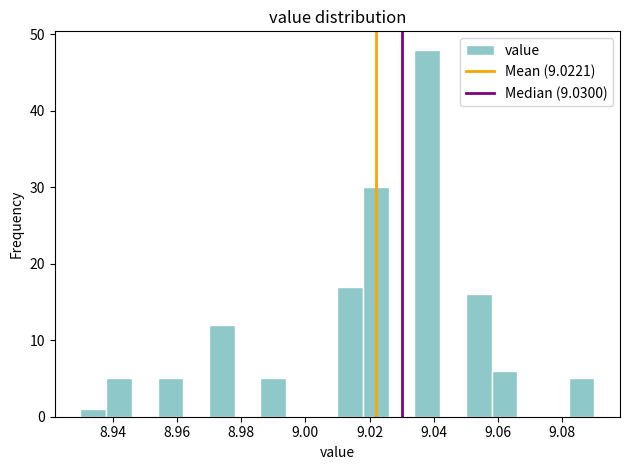

How tall is the bar that spans 9.018 to 9.026 on the x-axis? The values are not printed on the chart, so give them approximately, as read against the axis.

30